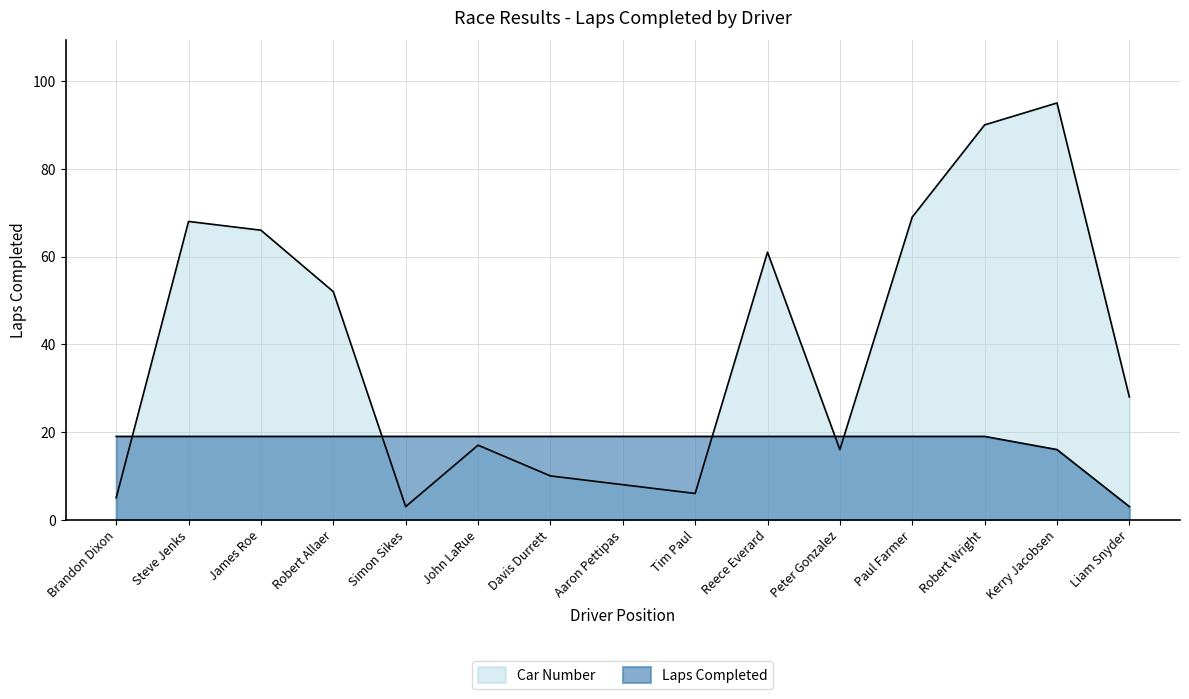

Which category has the highest value across all series?

Kerry Jacobsen